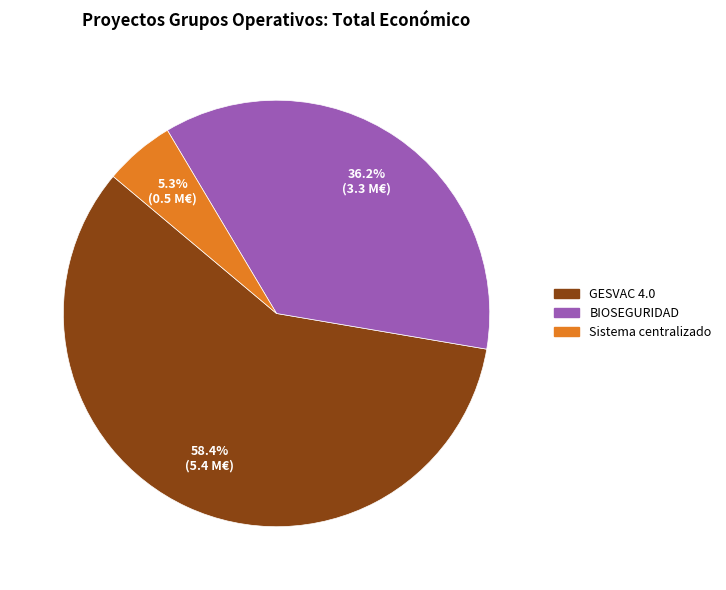

What is the smallest slice in the pie chart?

Sistema centralizado